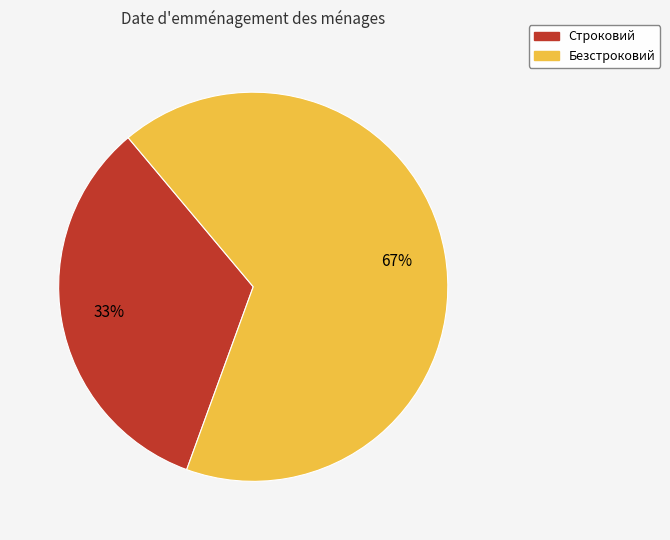

Which slice is the largest?

Безстроковий